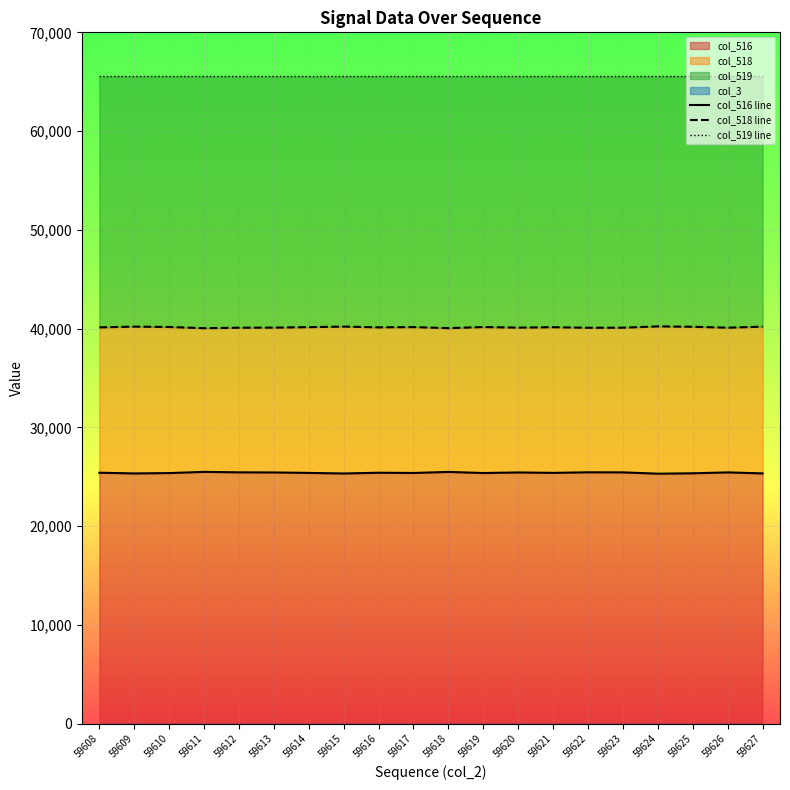

The value of col_519 line at 59616 is 65535. True or false?

True